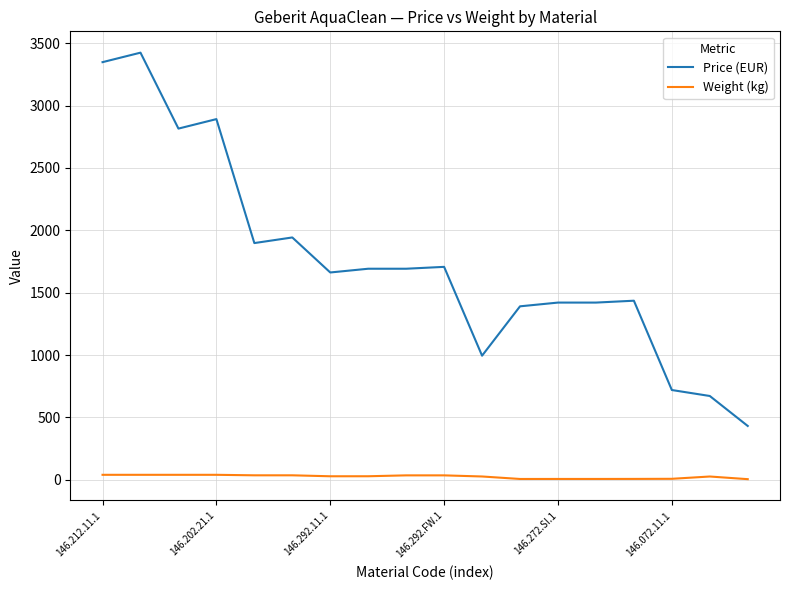

List the series in order of their peak value, highest first.

Price (EUR), Weight (kg)